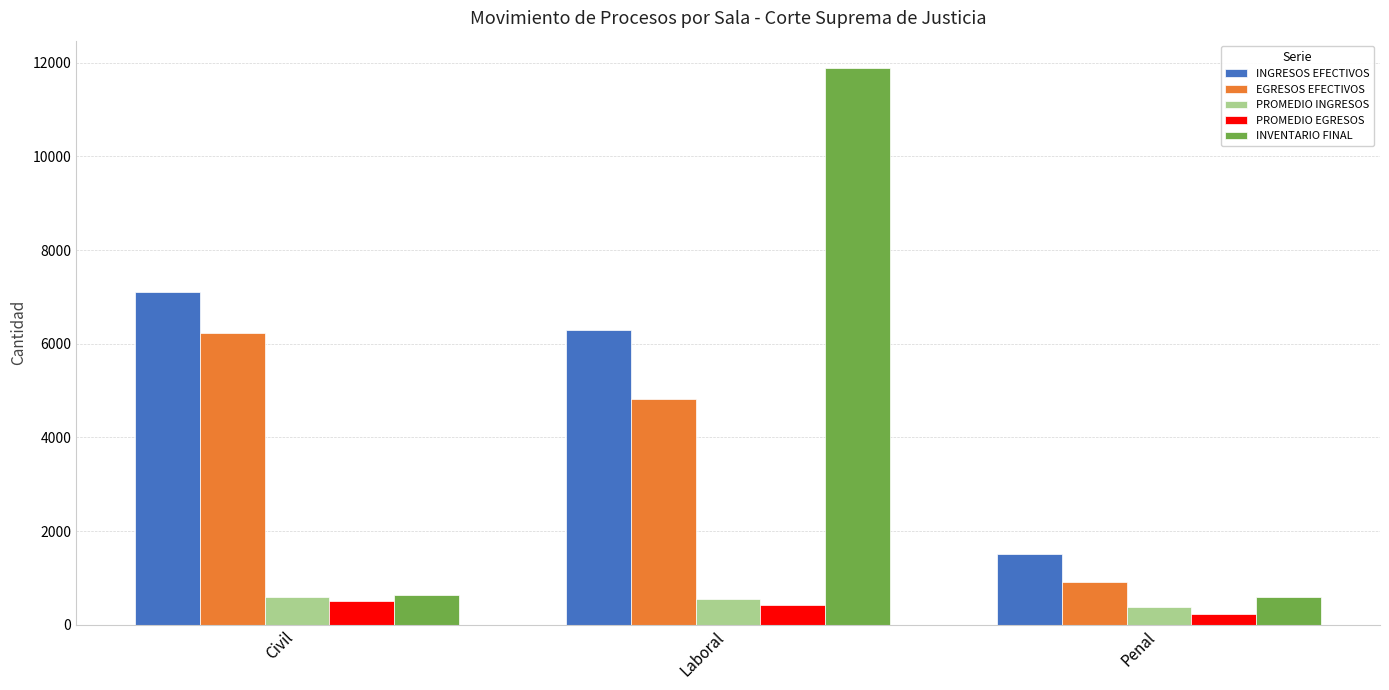

What is the sum of all PROMEDIO INGRESOS values?

1511.6